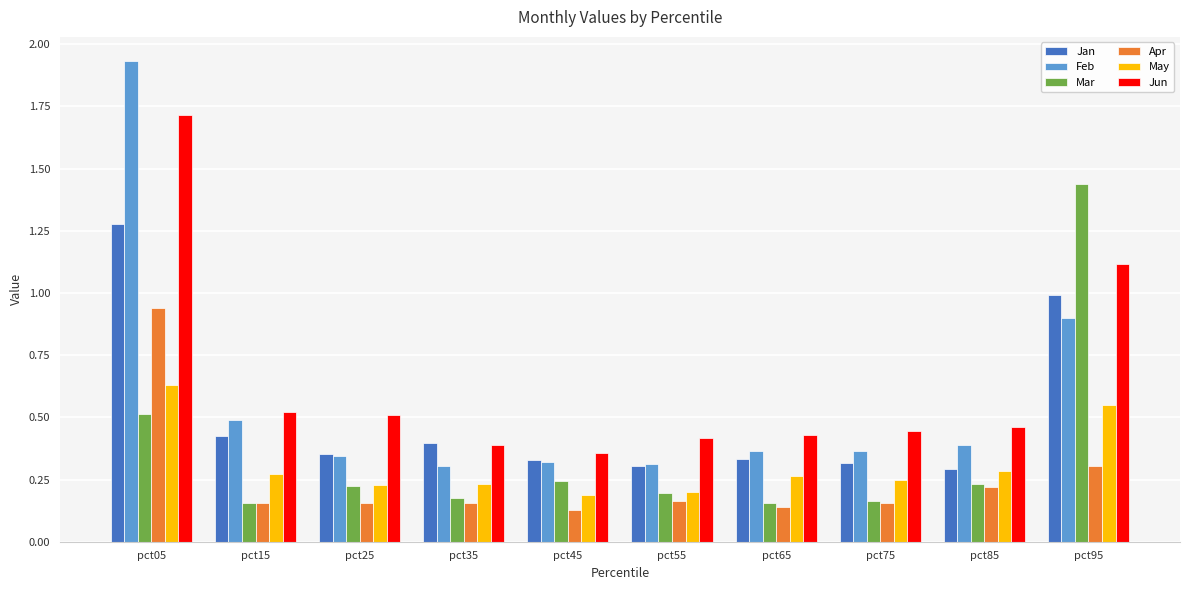

Between pct05 and pct85, which series saw the biggest shift?

Feb